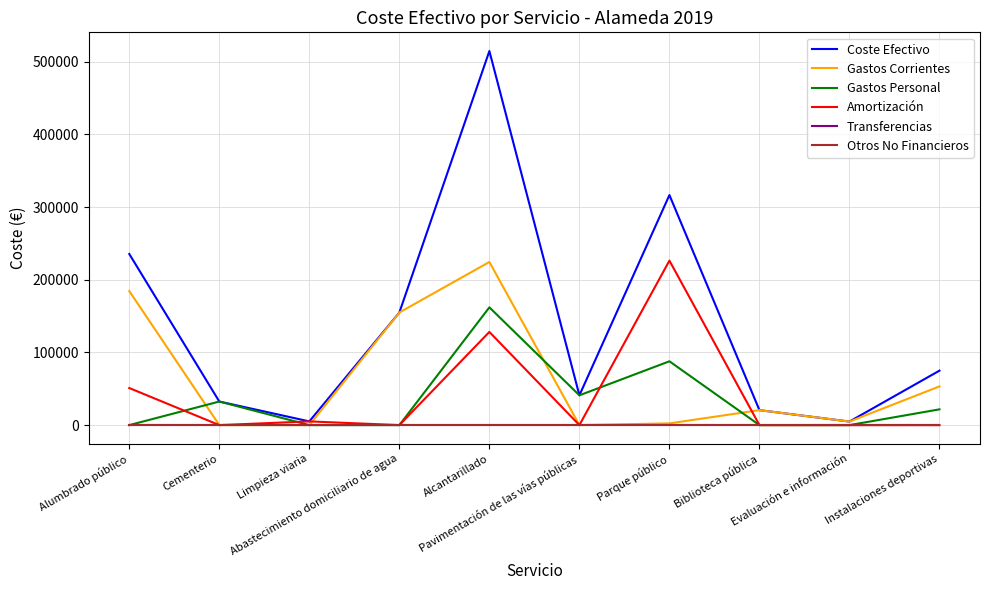

Which has a higher value, Biblioteca pública or Alumbrado público?

Alumbrado público